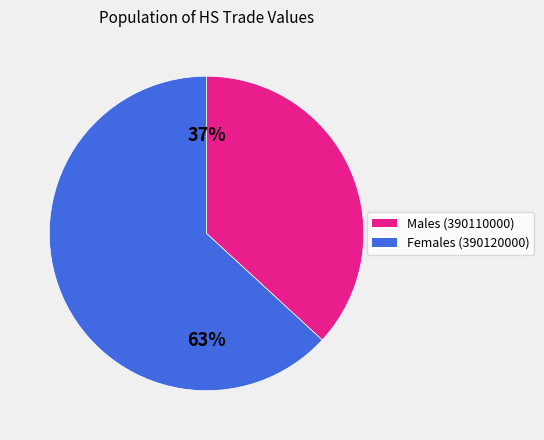

To the nearest percent, what is the average slice percentage?

50%